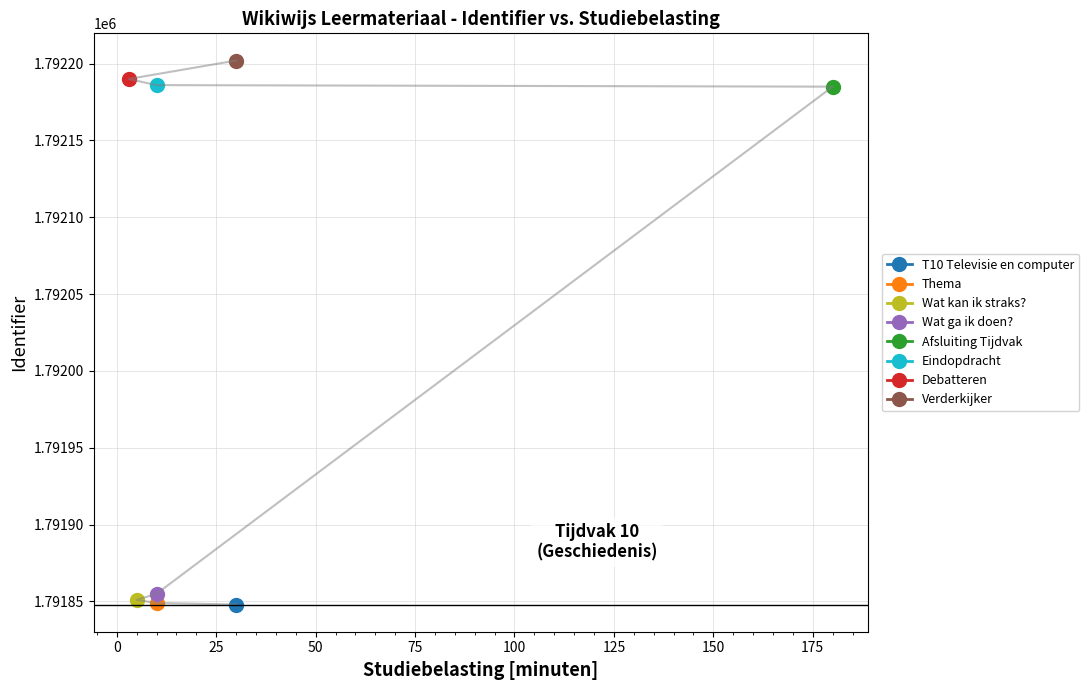

Which label corresponds to the largest value in the chart?

Verderkijker